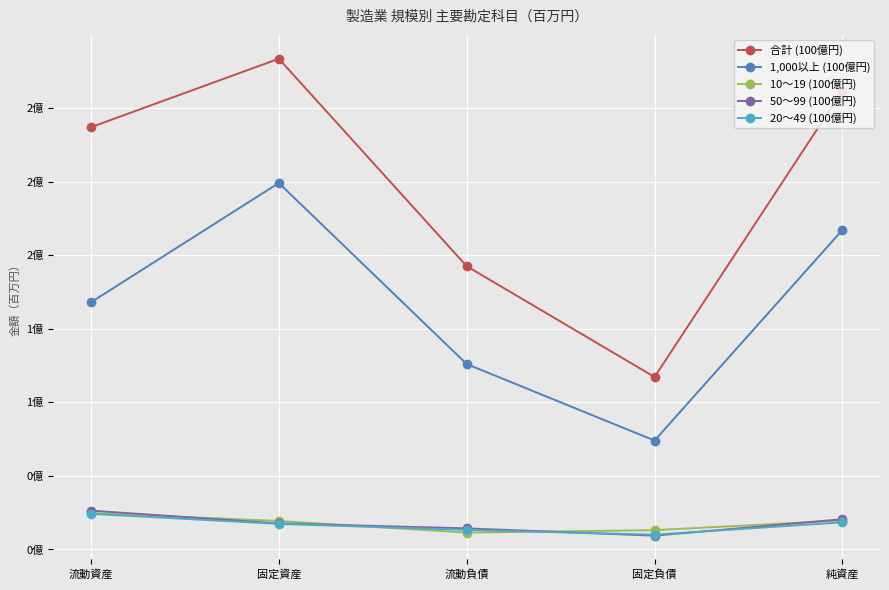

Is this an area chart (filled region under the line)?

No